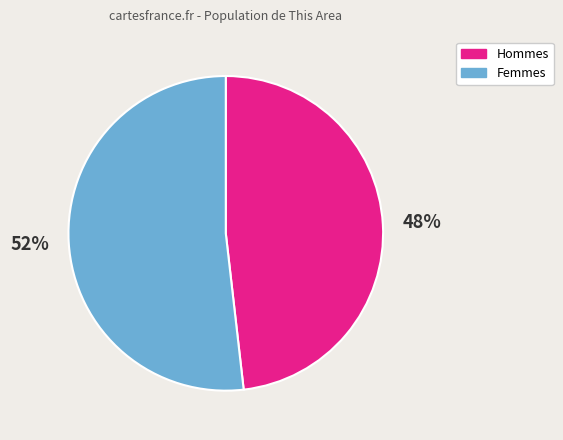

Which slice is the smallest?

Hommes